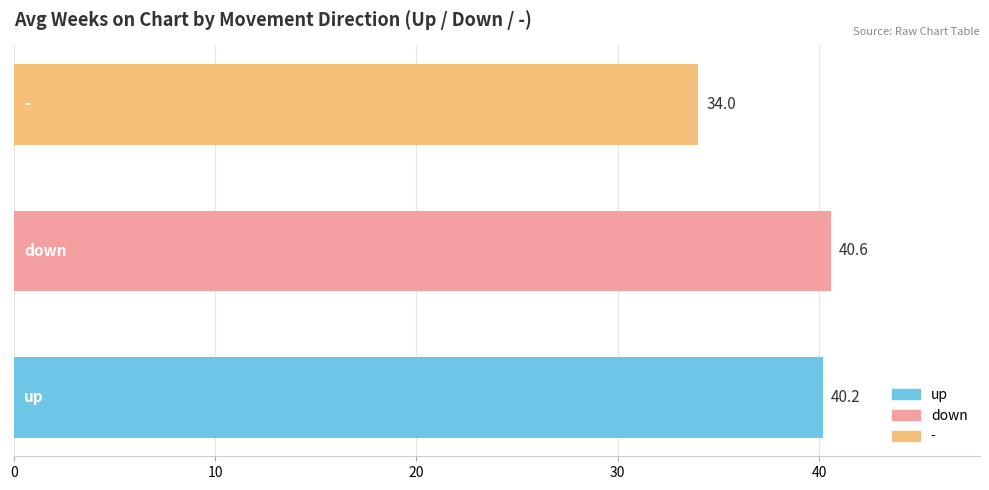

What is the maximum value shown in the chart?

40.6